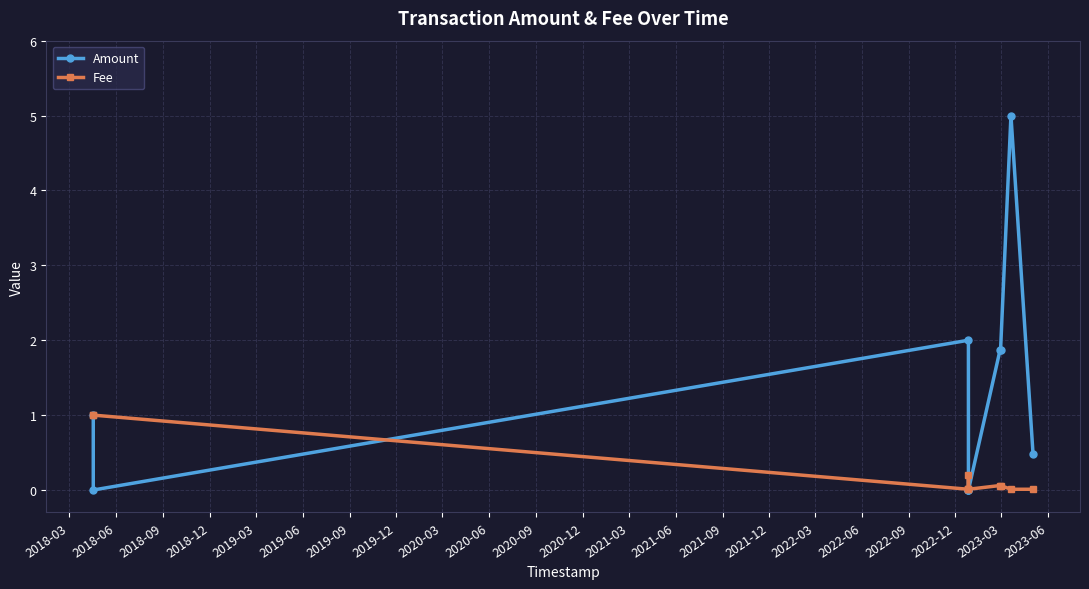

Which series has the widest spread of values?

Amount